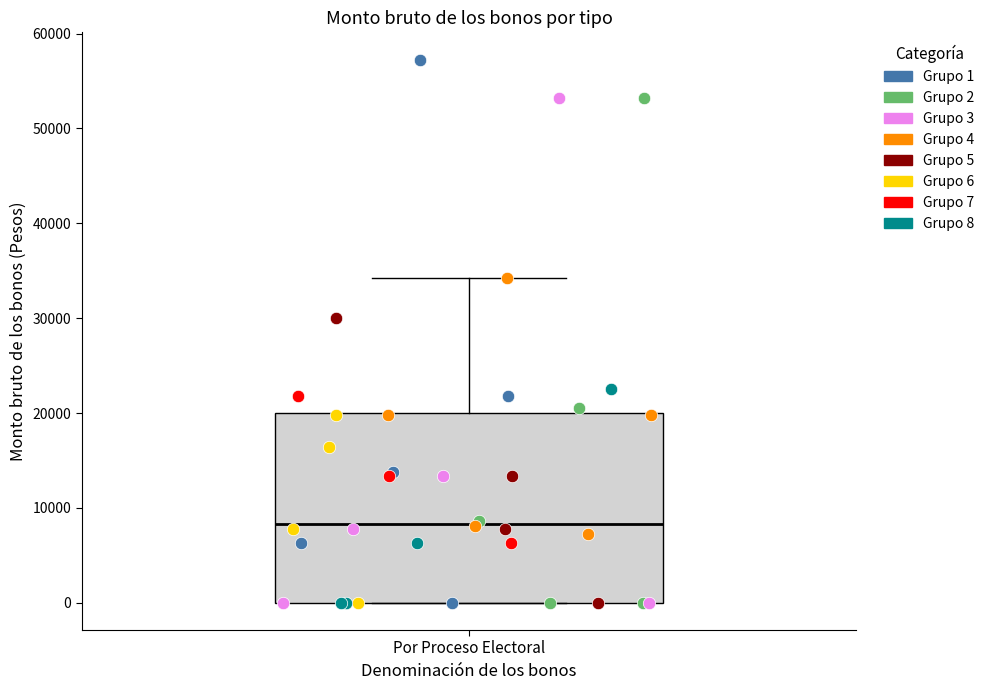

Transcribe this box plot: give where the median line is, the range the box spans, and where the two whiskers end, as read against the y-axis. The values are not printed on the chart, so give them approximately, as read against the axis.

median 8000, box 0 to 20000, whiskers 0 to 34000